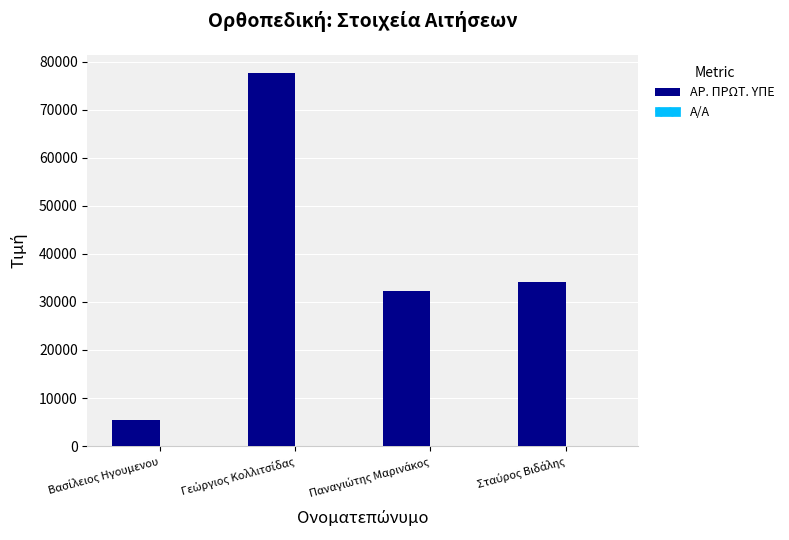

Which series has the largest total across all categories?

ΑΡ. ΠΡΩΤ. ΥΠΕ